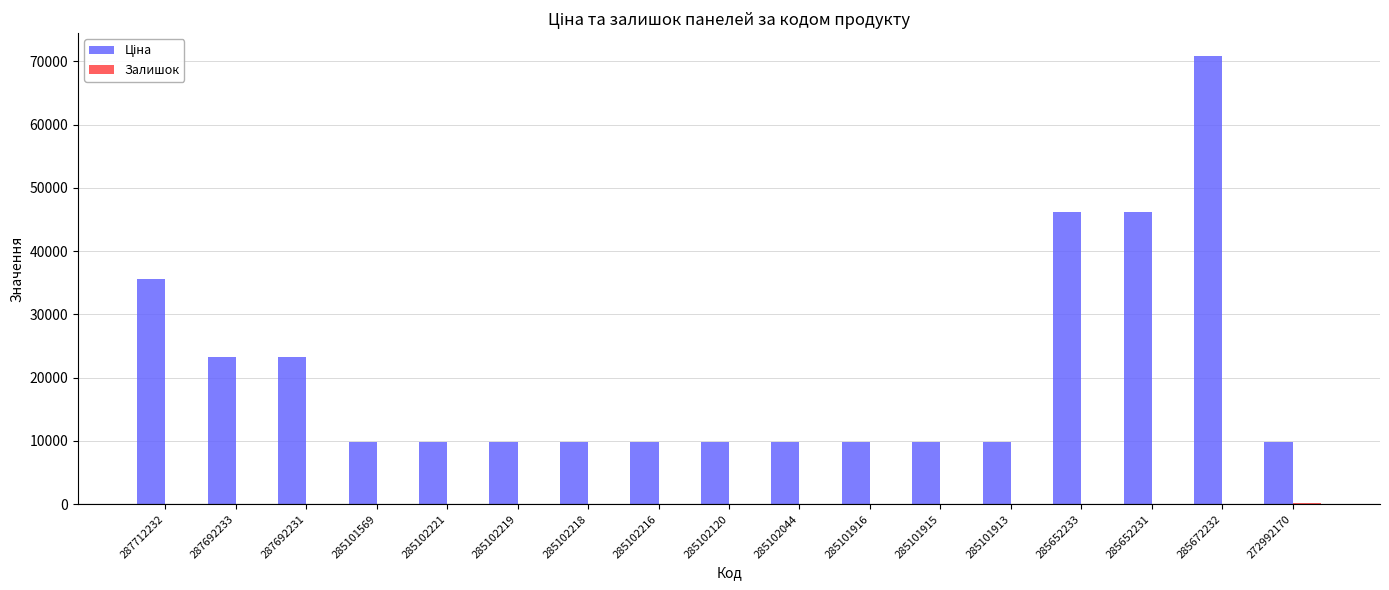

What is the maximum value shown in the chart?

70906.0